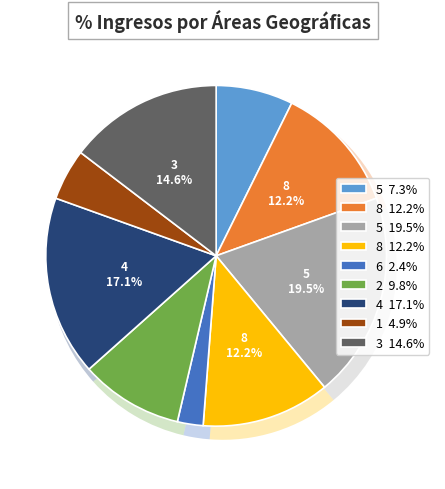

How many segments does this pie chart have?

9